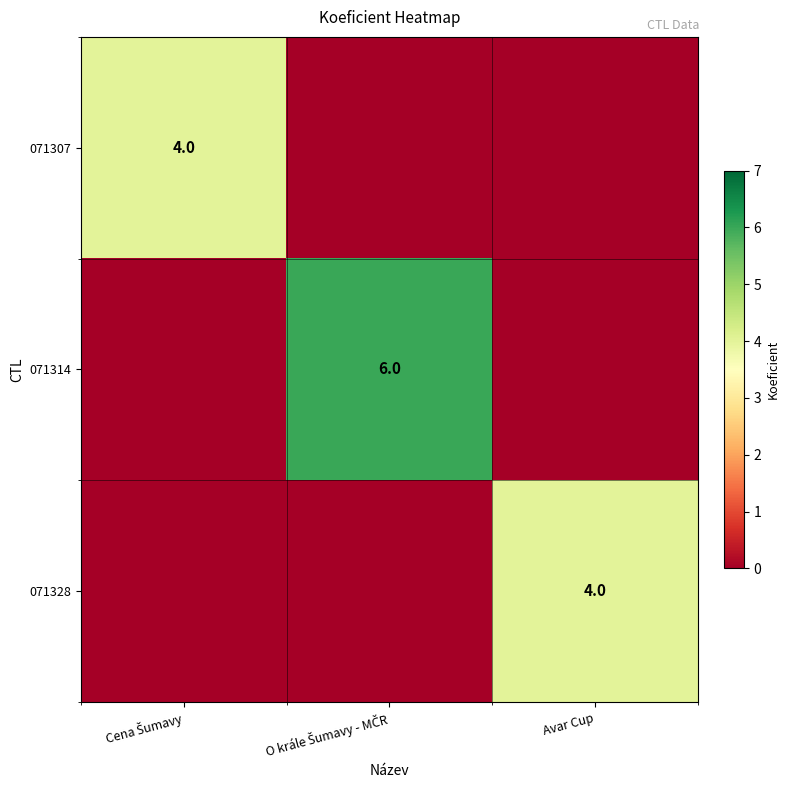

What is the greatest value displayed?

6